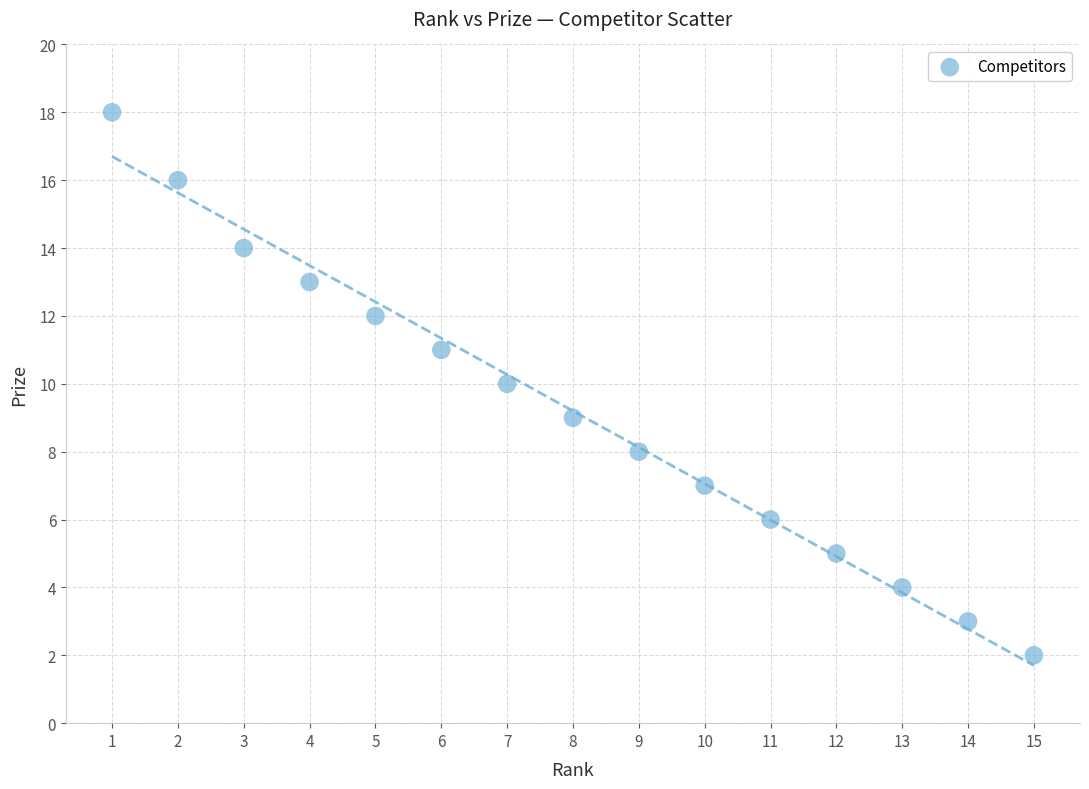

What is the range of Y values (max minus min)?

16